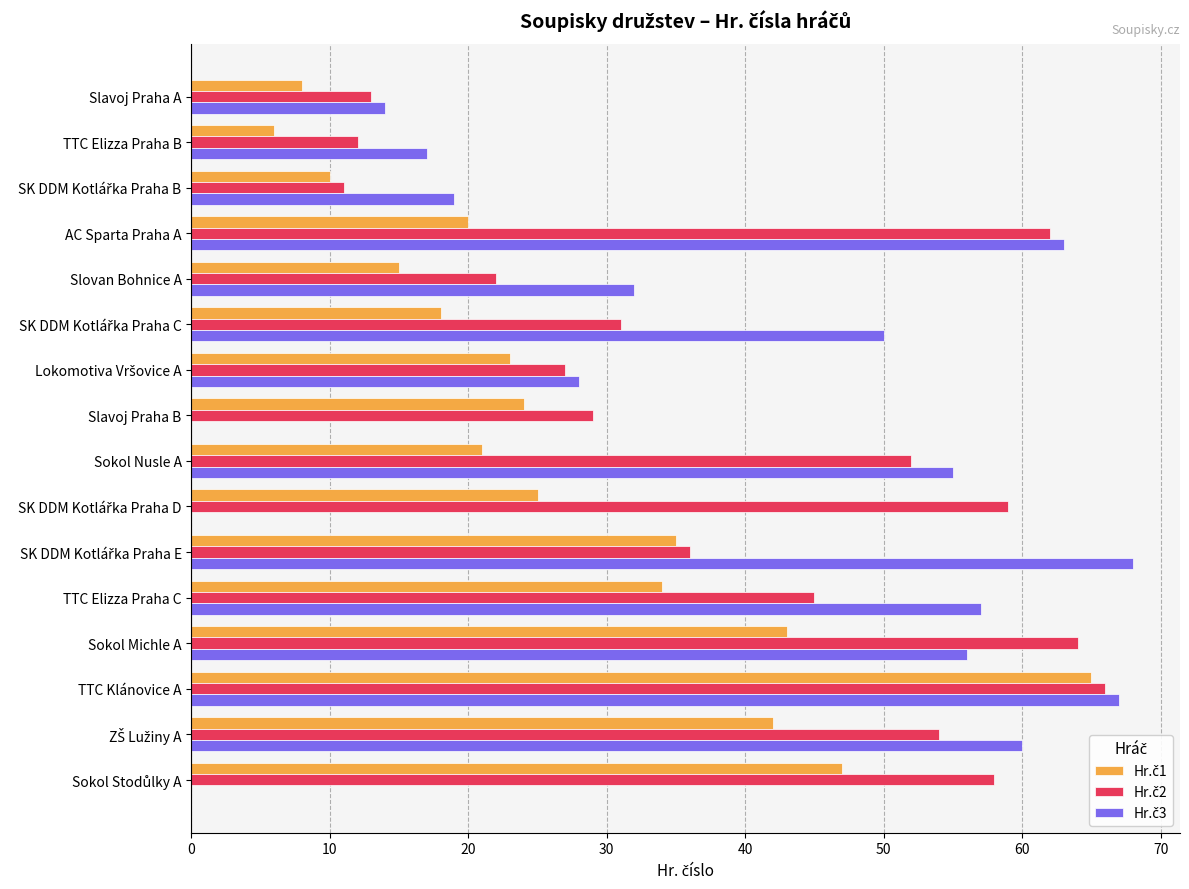

What is the maximum value shown in the chart?

68